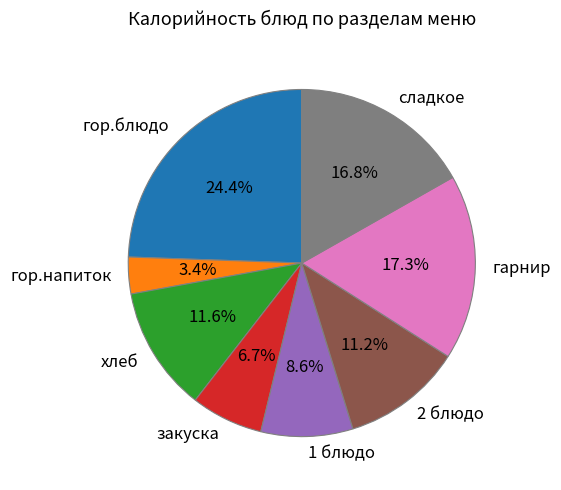

To the nearest percent, what is the difference between the largest and smallest slice percentages?

21%